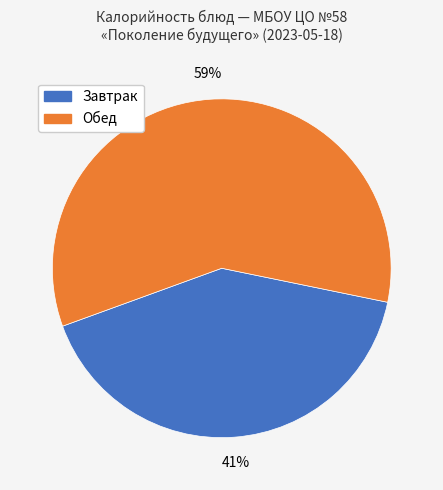

To the nearest percent, what is the average slice percentage?

50%